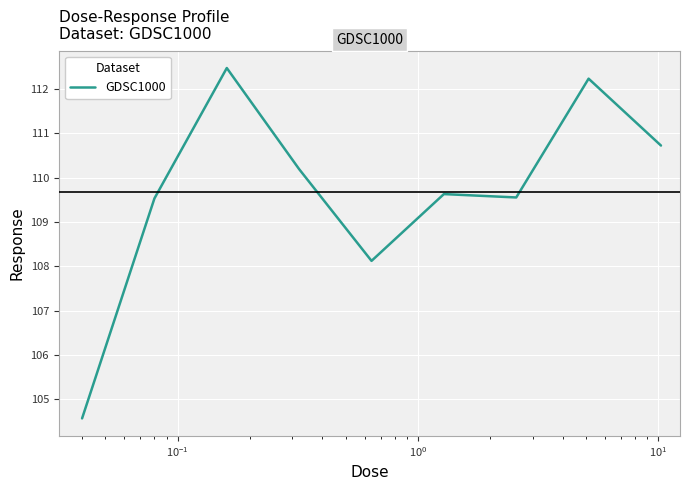

Count the number of categories in the chart.

9